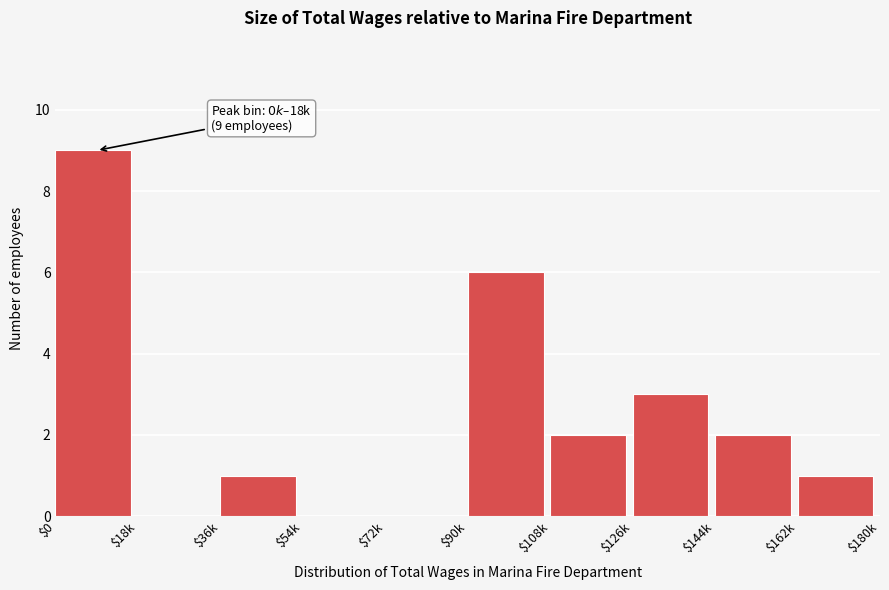

The chart shows a value of 2 at $144k. True or false?

True